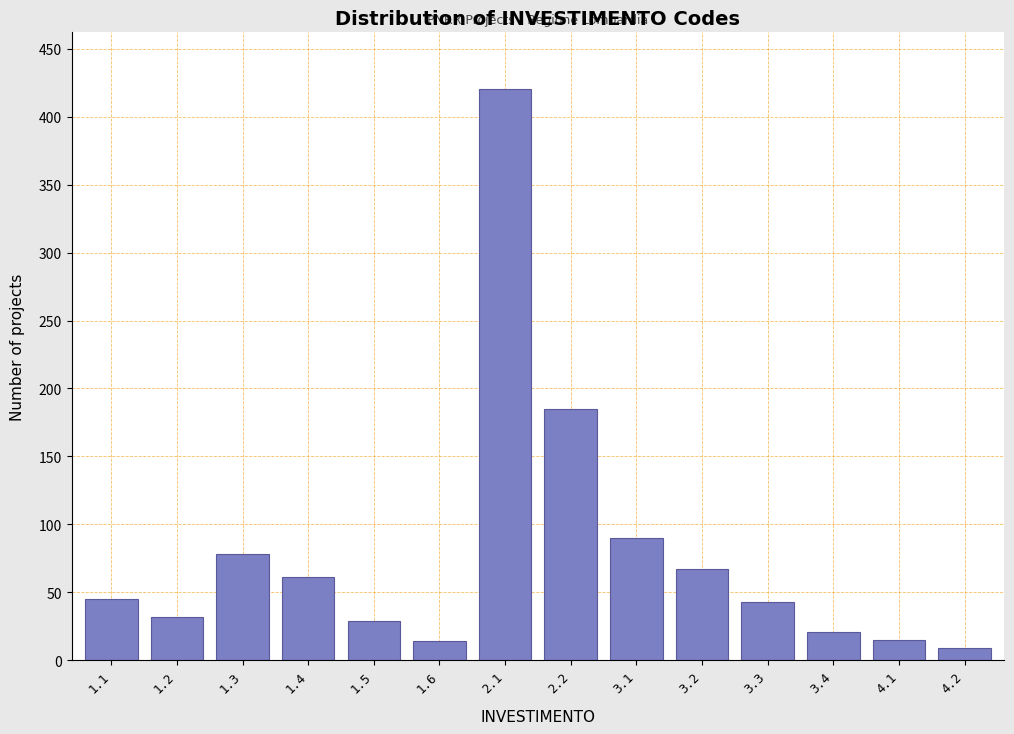

What is the sum of the values at 1.1 and 3.1?

135